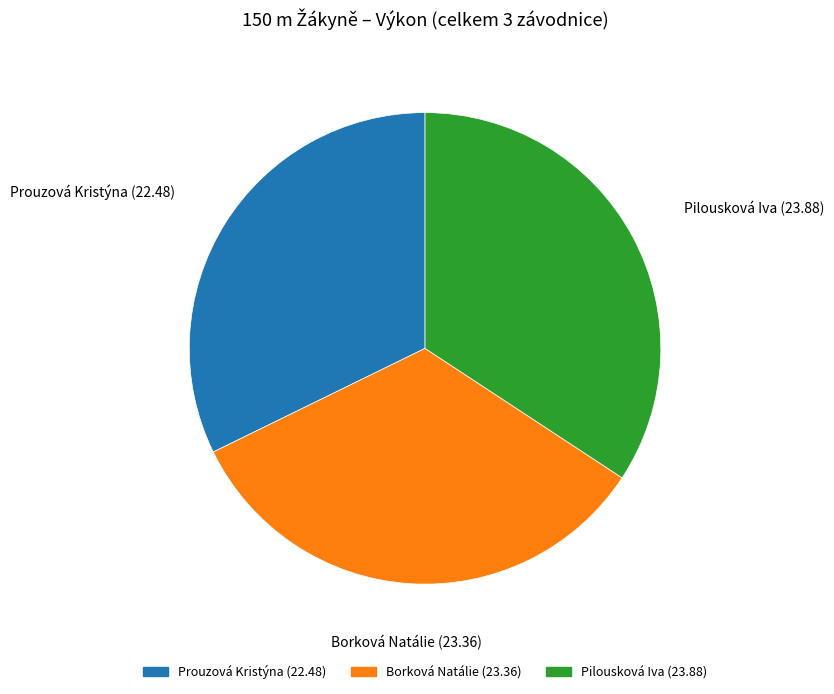

What is the ratio of the value at Prouzová Kristýna to the value at Borková Natálie?

1.0